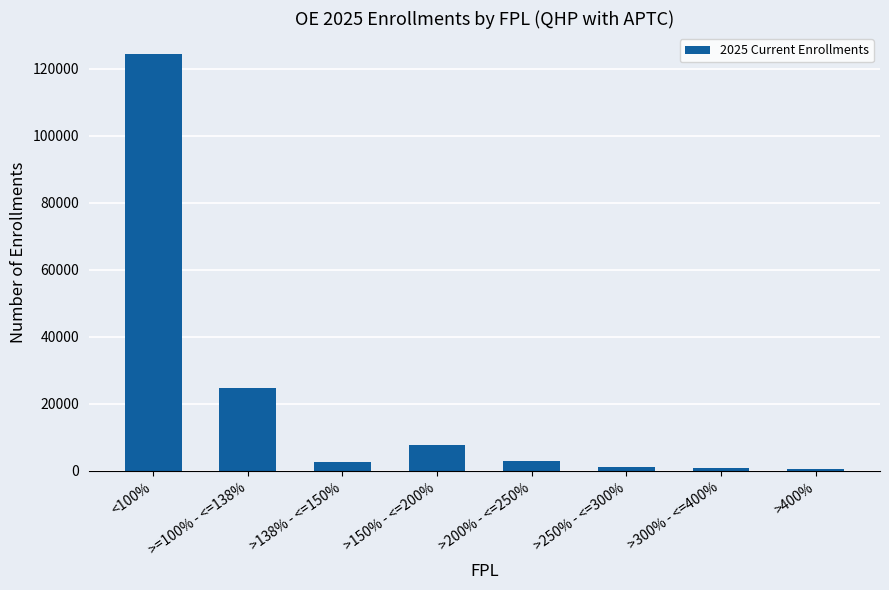

Are the bars grouped side by side (vs. stacked)?

No